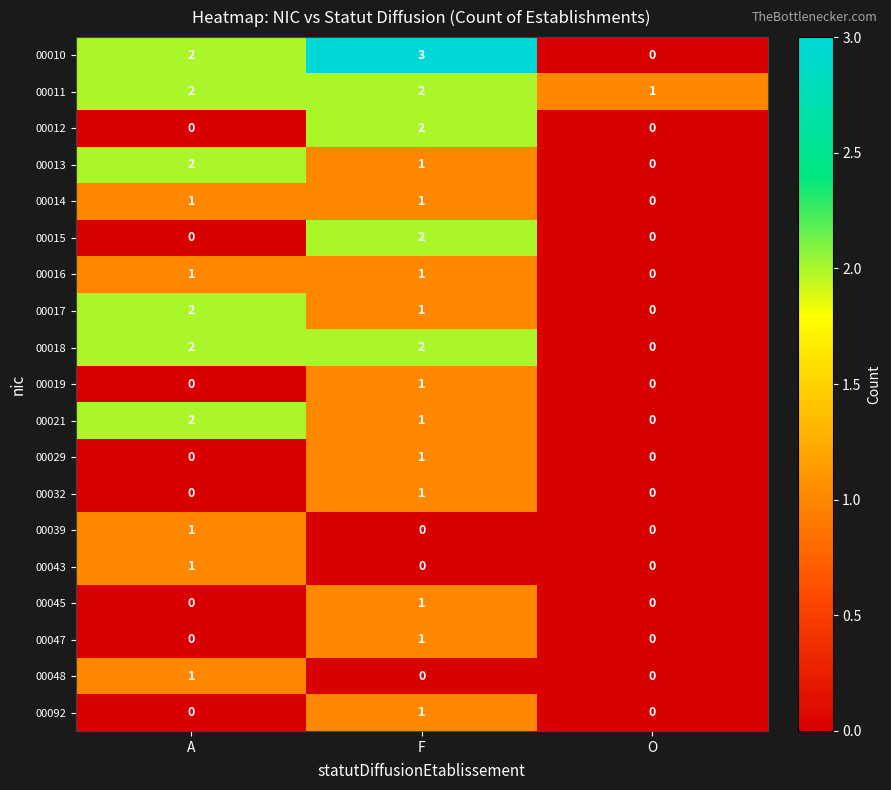

Which label corresponds to the largest value in the chart?

F